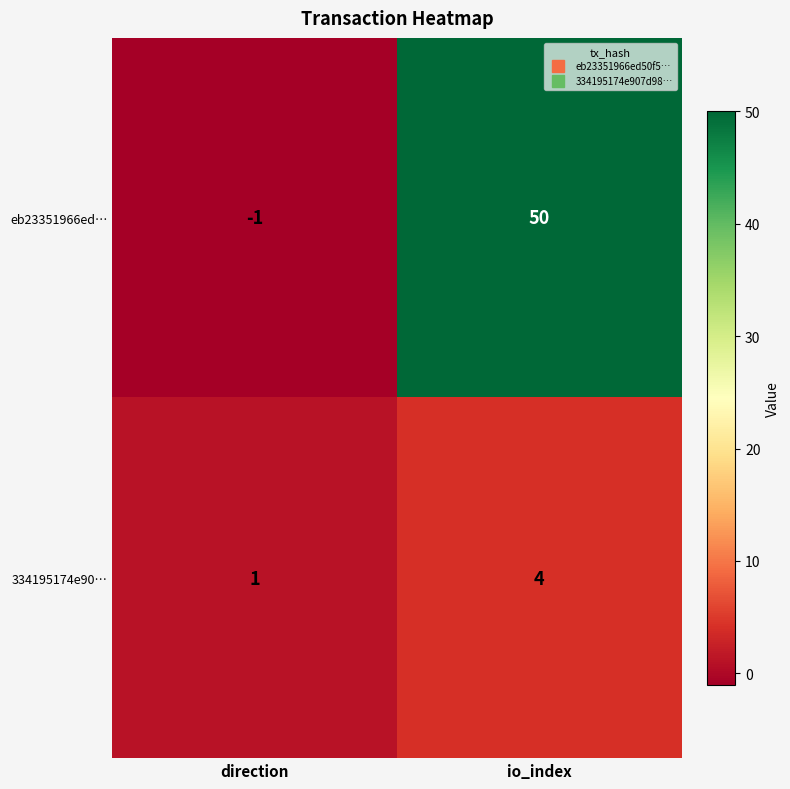

At io_index, list the series in order from largest to smallest.

eb23351966ed…, 334195174e90…